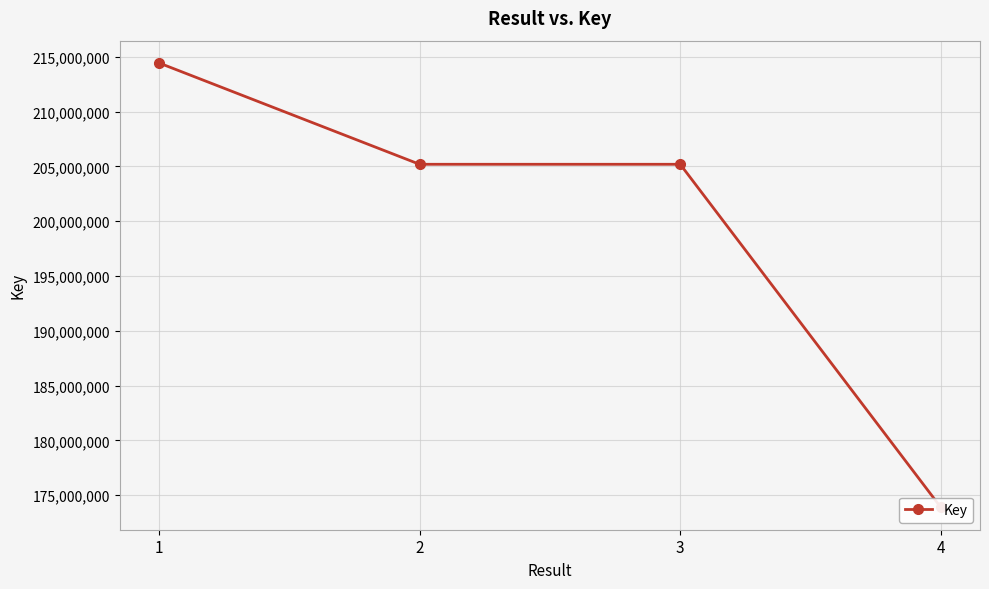

What is the greatest value displayed?

214439770